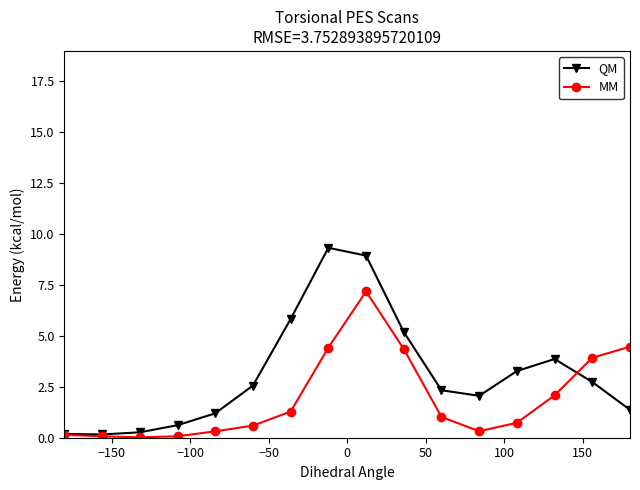

What is the highest value of the MM series?

7.2